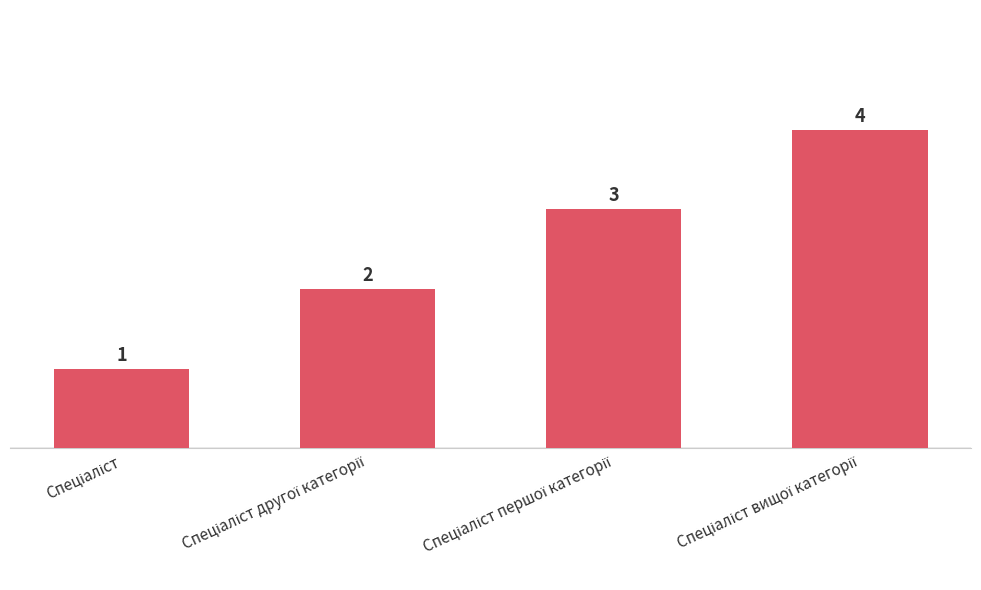

What is the difference between the maximum and minimum values?

3